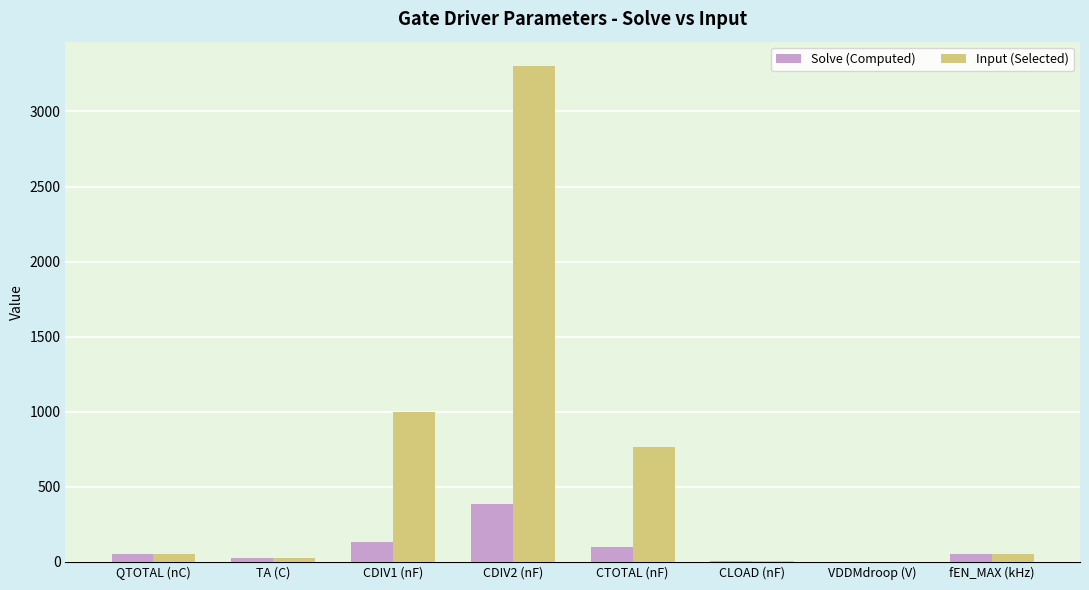

At which category is the sum across all series the highest?

CDIV2 (nF)